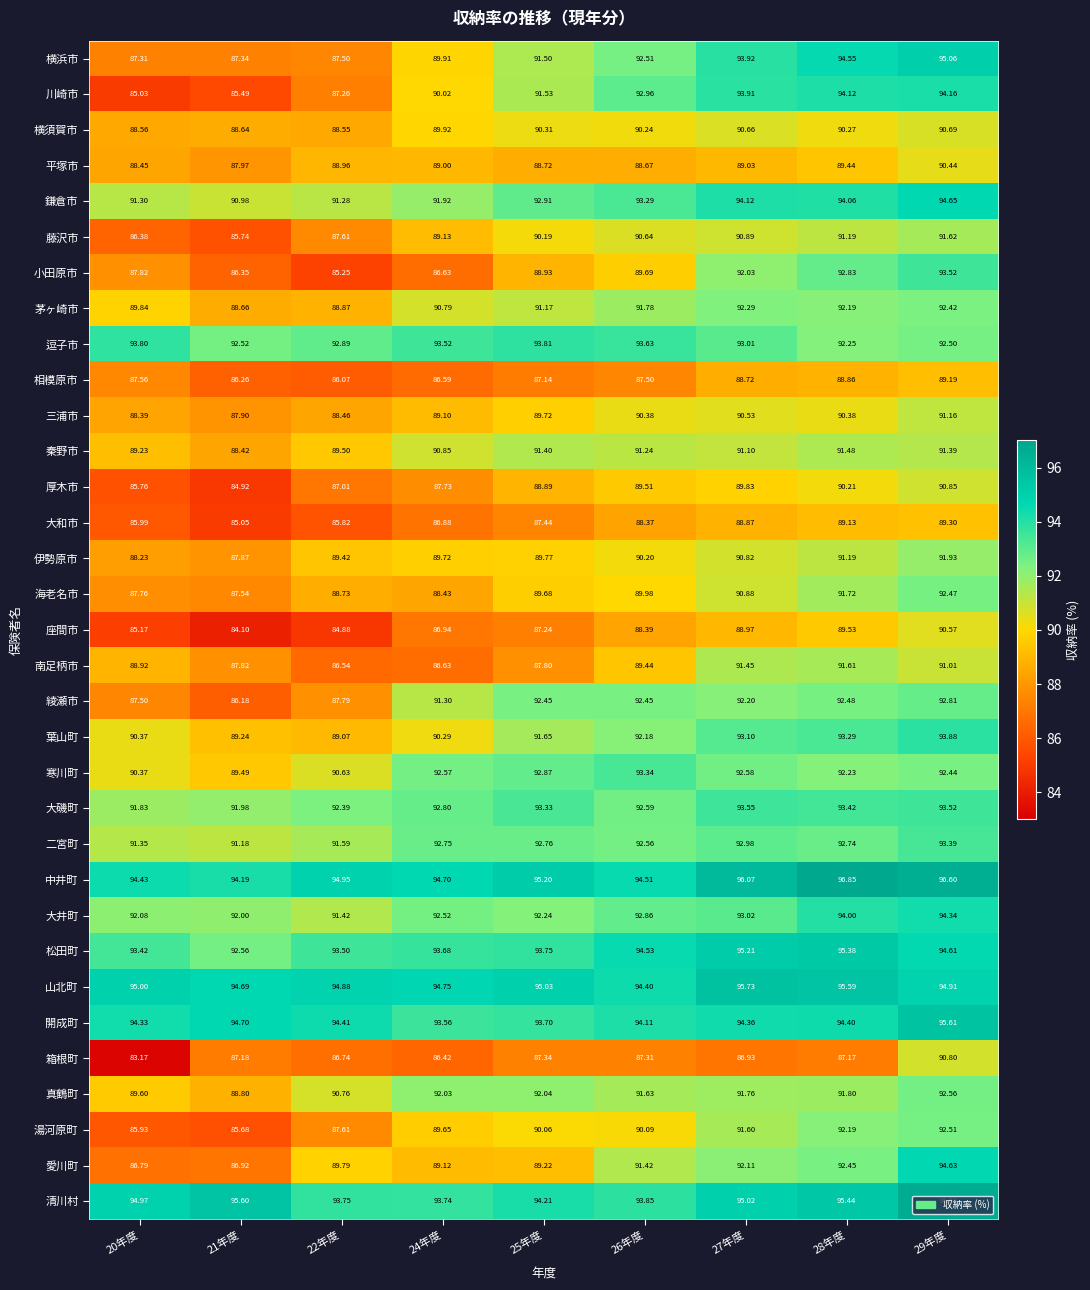

List the series in order of their peak value, lowest first.

相模原市, 大和市, 平塚市, 座間市, 横須賀市, 箱根町, 厚木市, 三浦市, 秦野市, 南足柄市, 藤沢市, 伊勢原市, 茅ヶ崎市, 海老名市, 湯河原町, 真鶴町, 綾瀬市, 寒川町, 二宮町, 小田原市, 大磯町, 逗子市, 葉山町, 川崎市, 大井町, 愛川町, 鎌倉市, 横浜市, 松田町, 開成町, 山北町, 清川村, 中井町